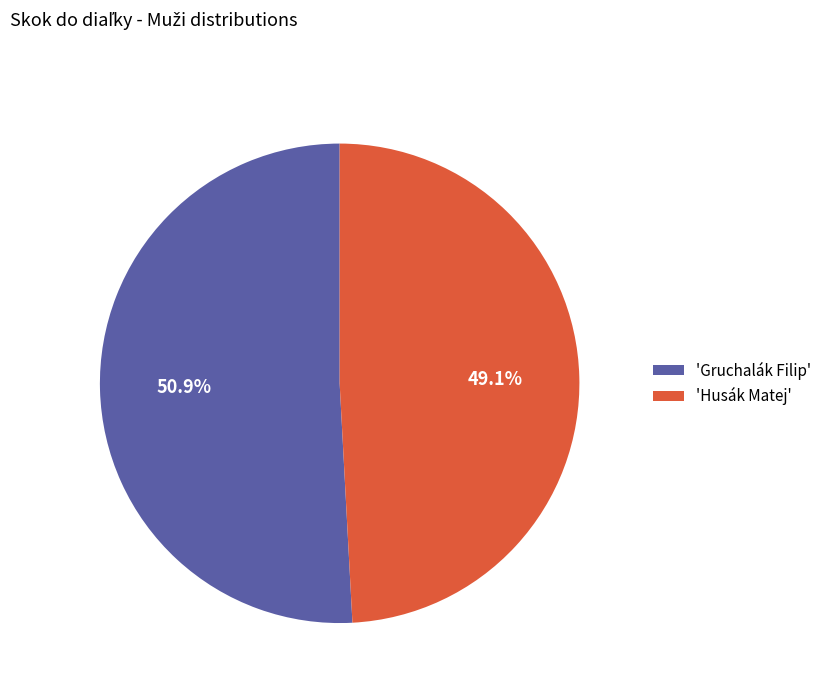

How many segments does this pie chart have?

2